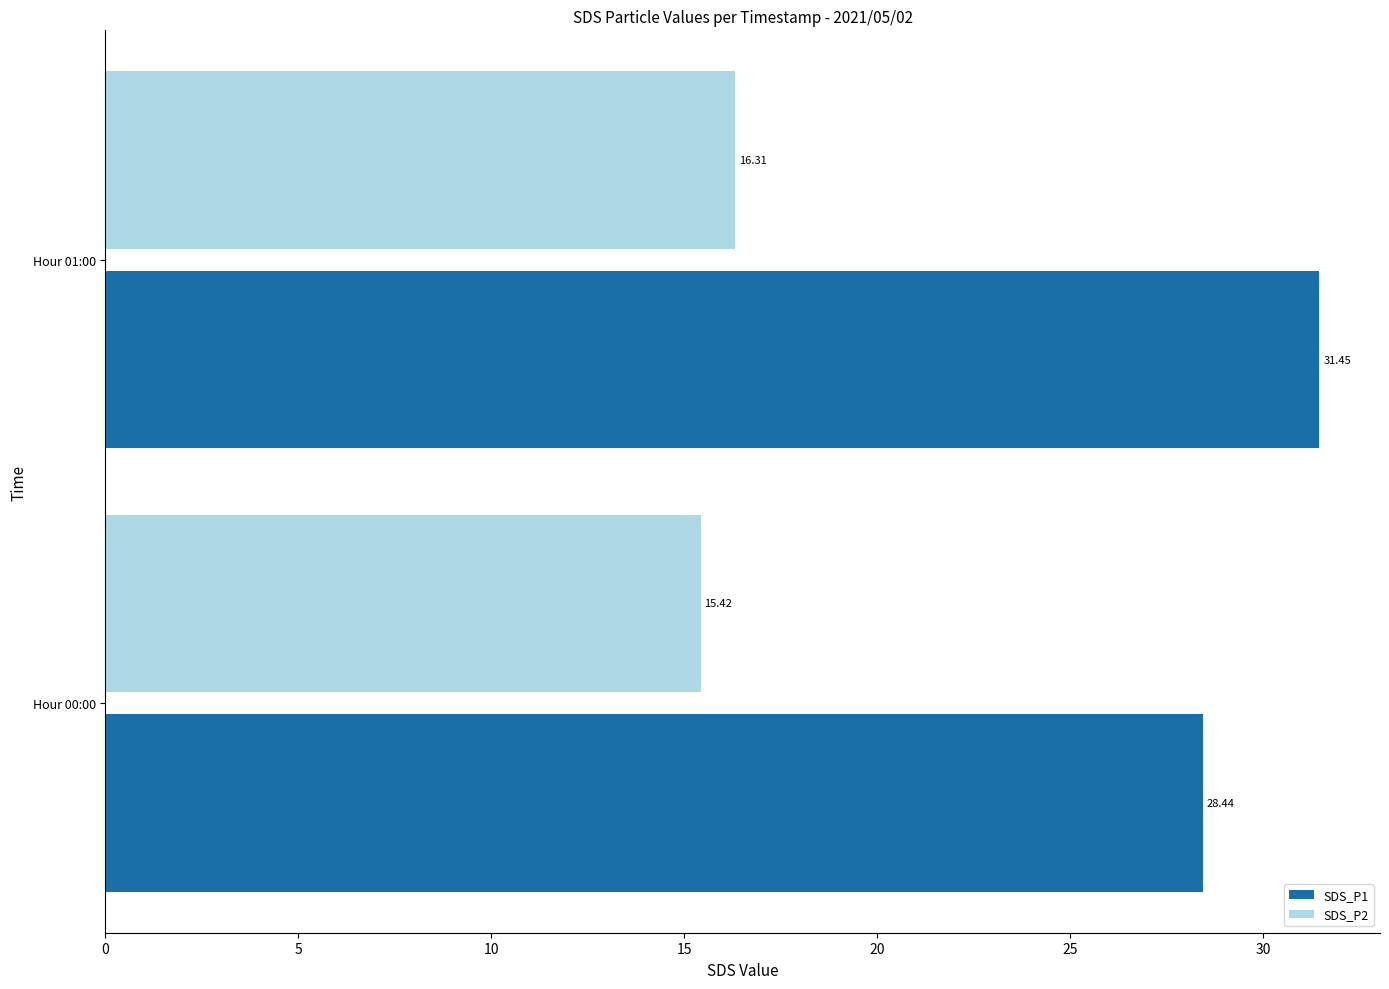

What is the average value of the SDS_P1 series?

29.9